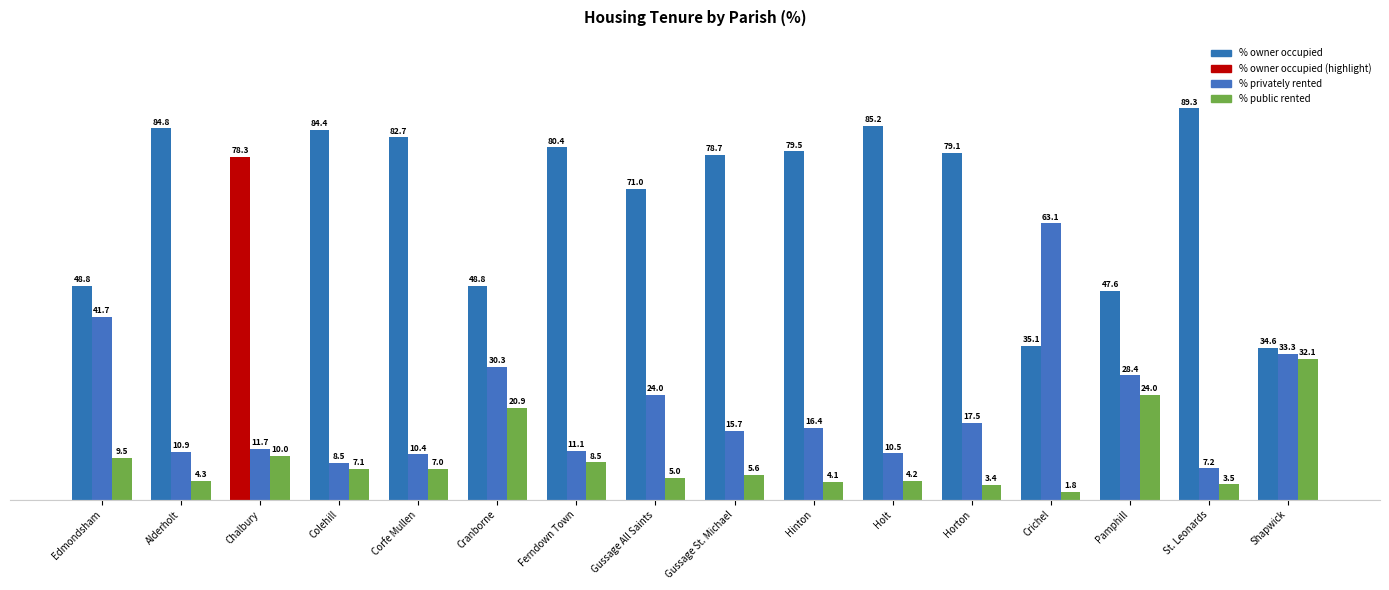

What is the difference between the maximum and minimum values in the % owner occupied series?

54.8